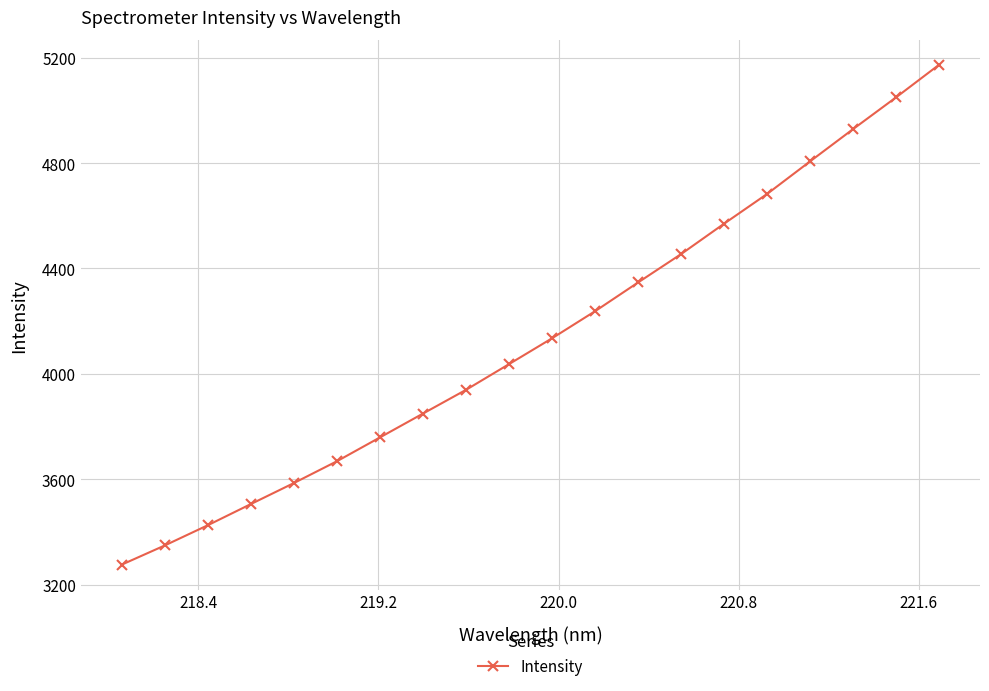

True or false: the data has more than 0 interior local peaks.

False